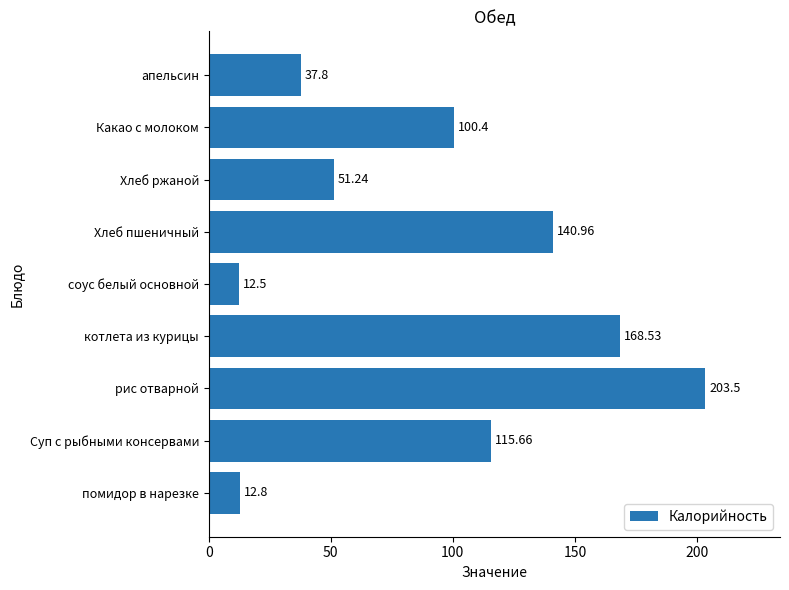

What is the difference between the values at соус белый основной and рис отварной?

191.0